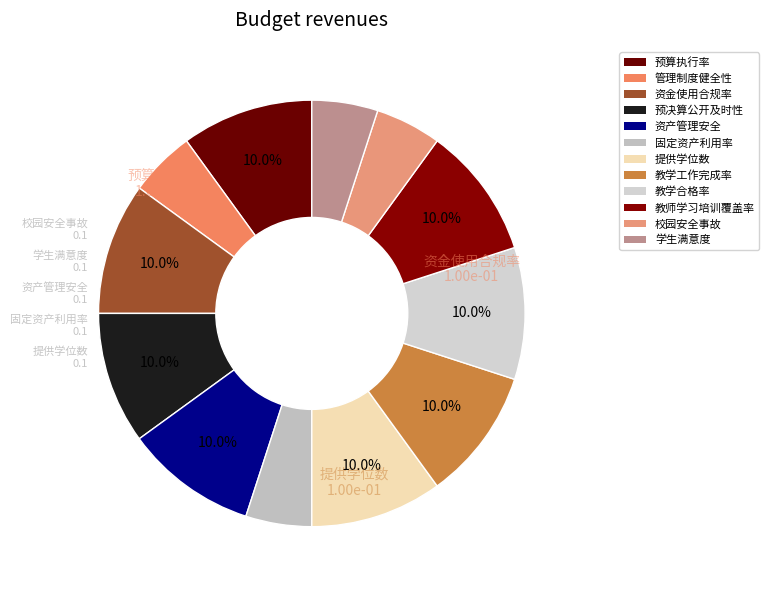

Count the number of slices in the pie.

12